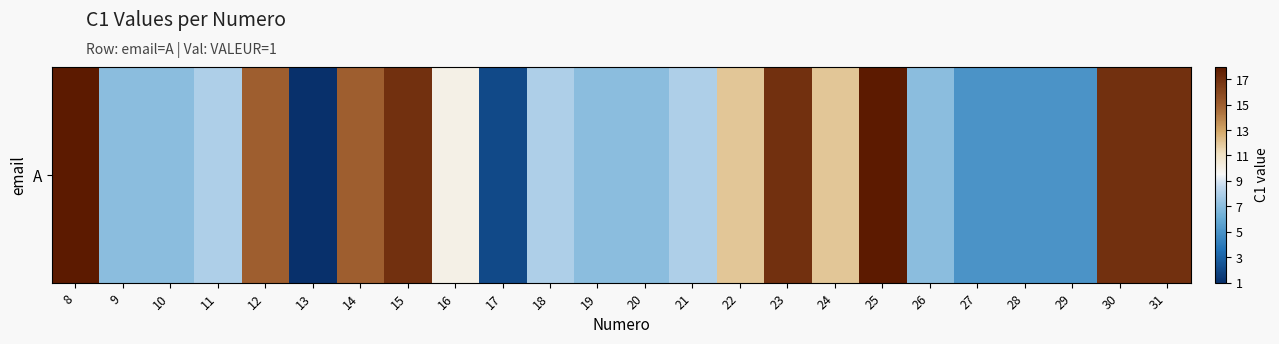

What is the change in value from 14 to 16?

-5